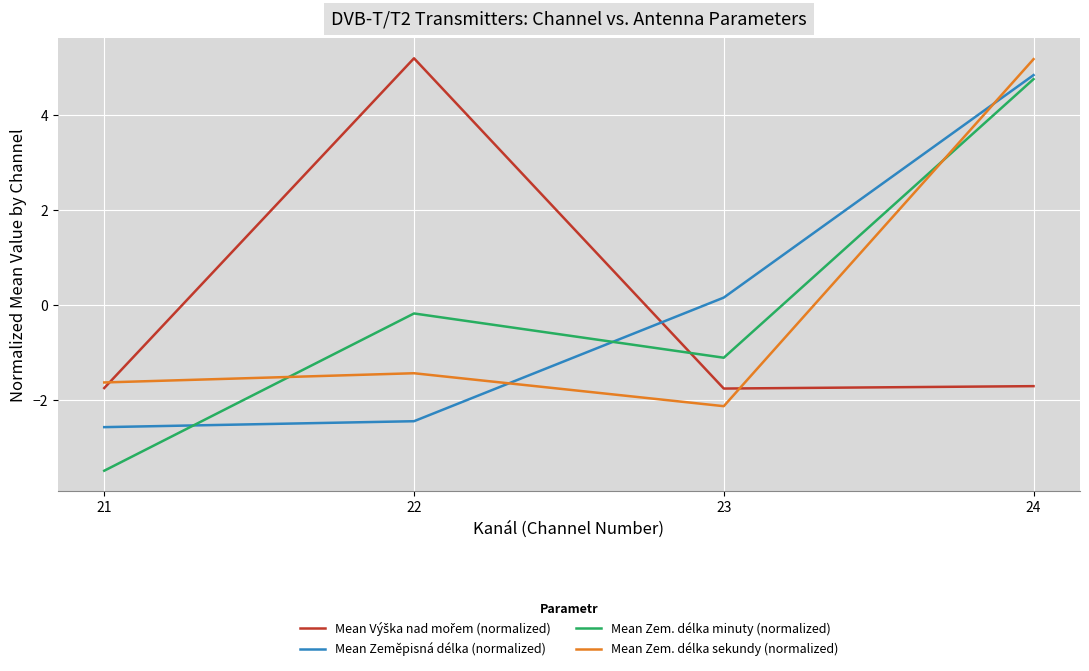

True or false: Mean Zem. délka minuty (normalized) has a value of 7.2 at 24.

False